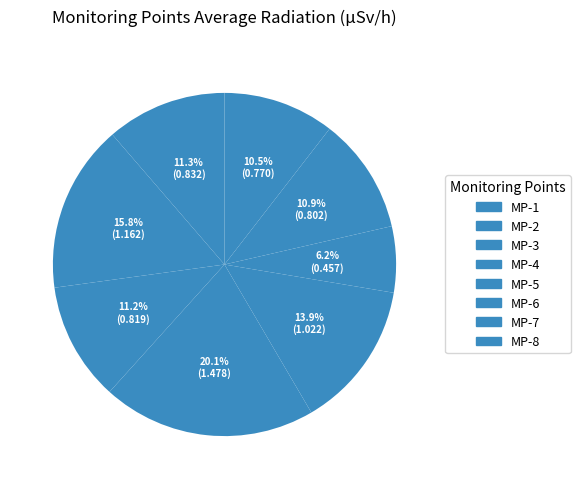

How many slices are in this pie chart?

8